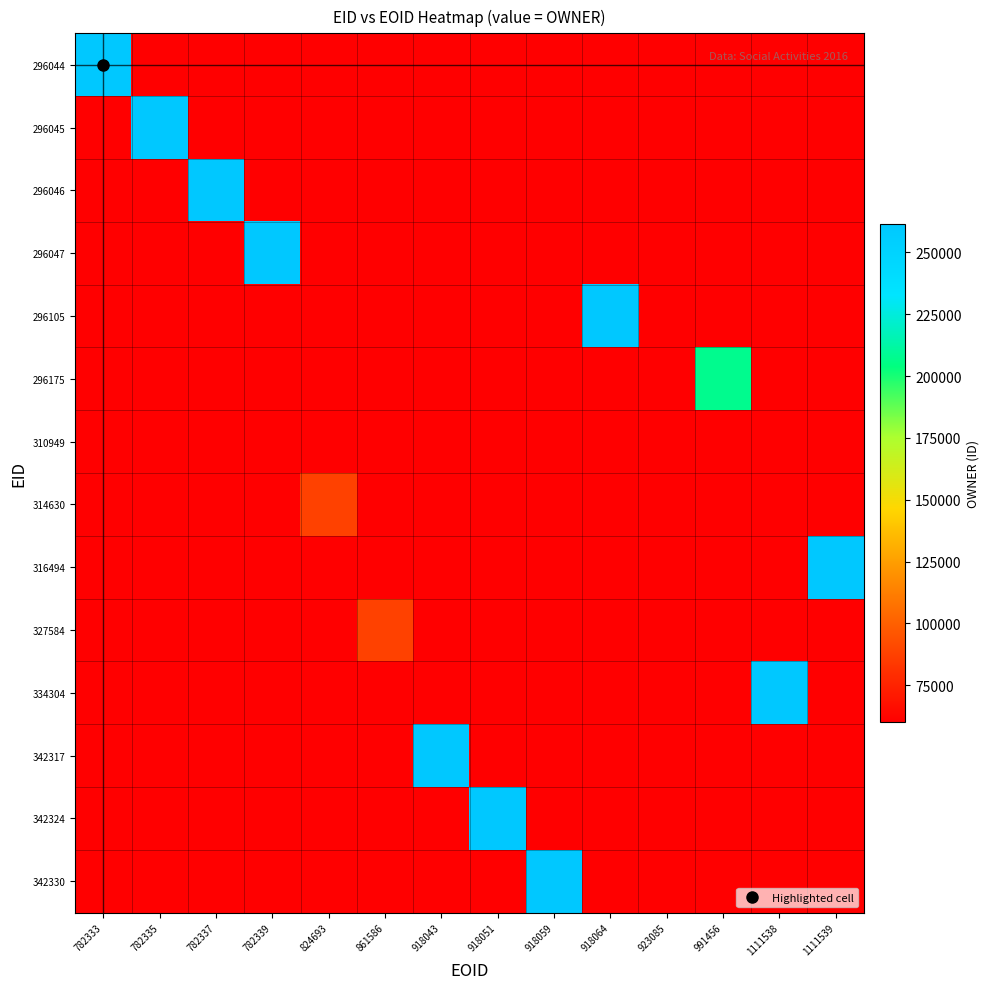

What is the minimum value shown in the chart?

60149.0